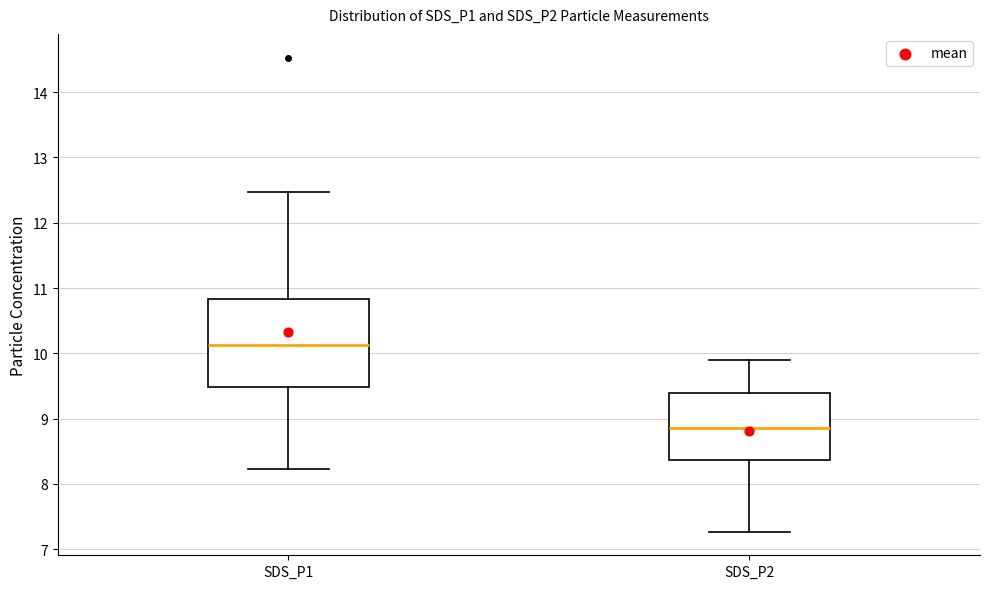

Which box's median line is the highest?

SDS_P1